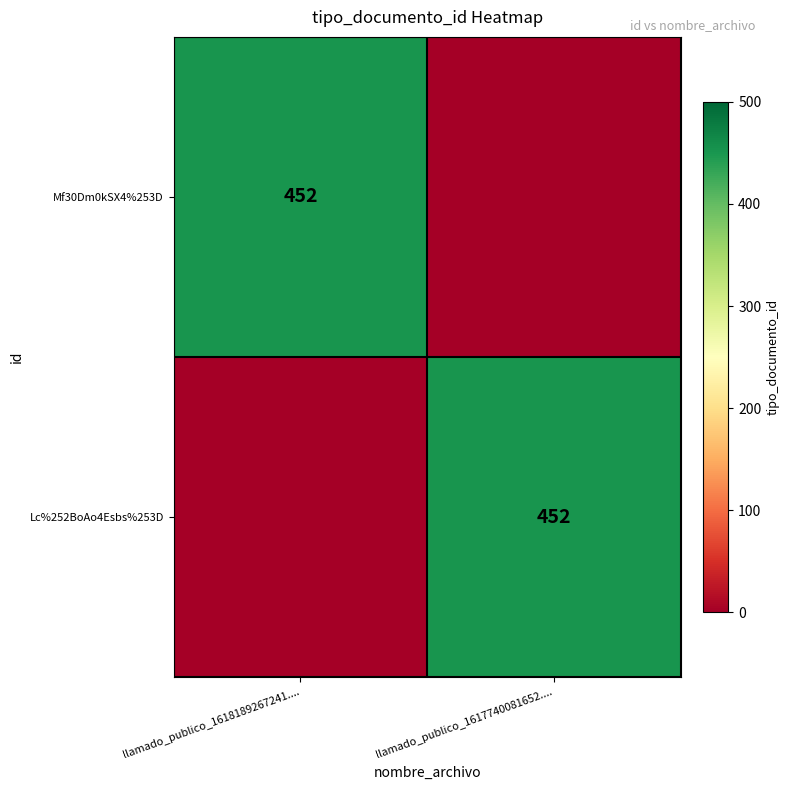

What is the difference between the highest and lowest values at llamado_publico_1617740081652....?

452